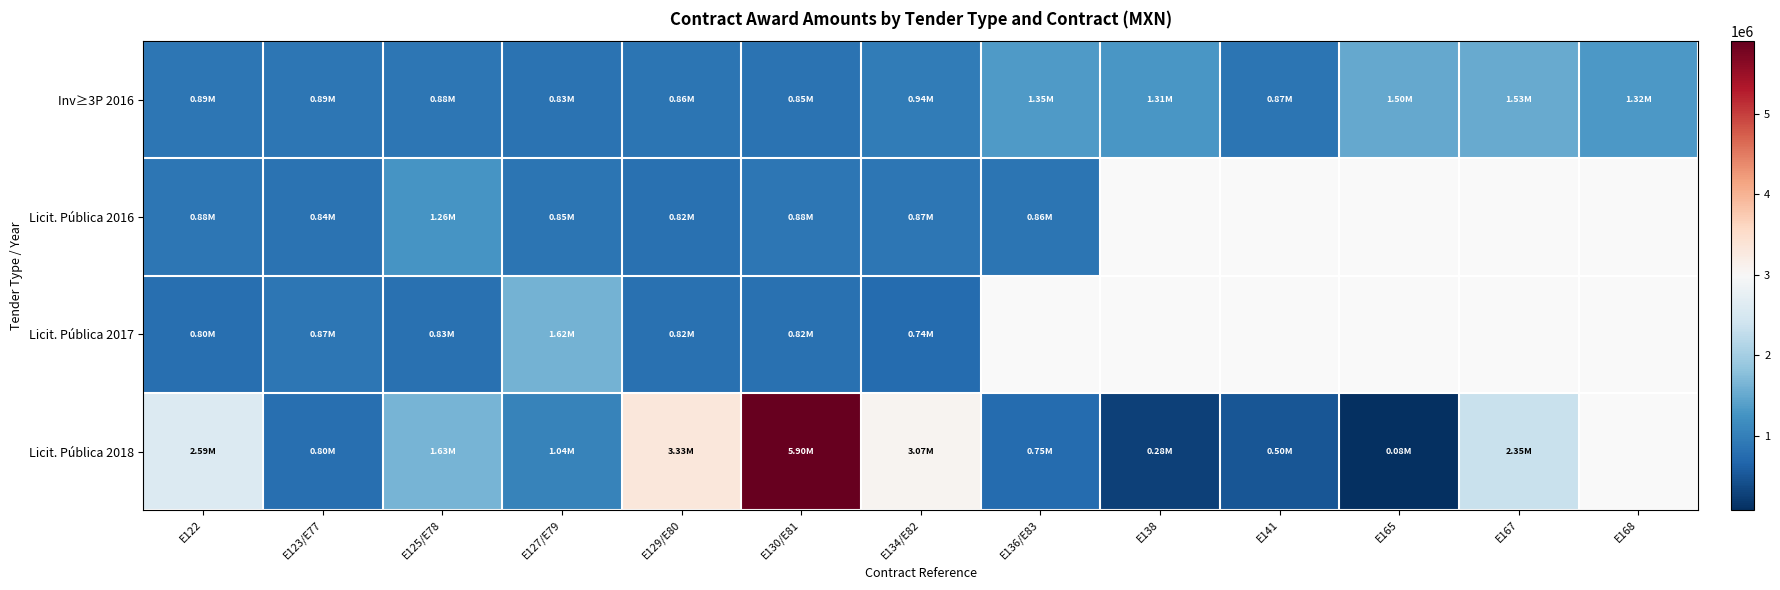

Is the value of Licit. Pública 2018 at E165 greater than the value of Licit. Pública 2017 at E136/E83?

No